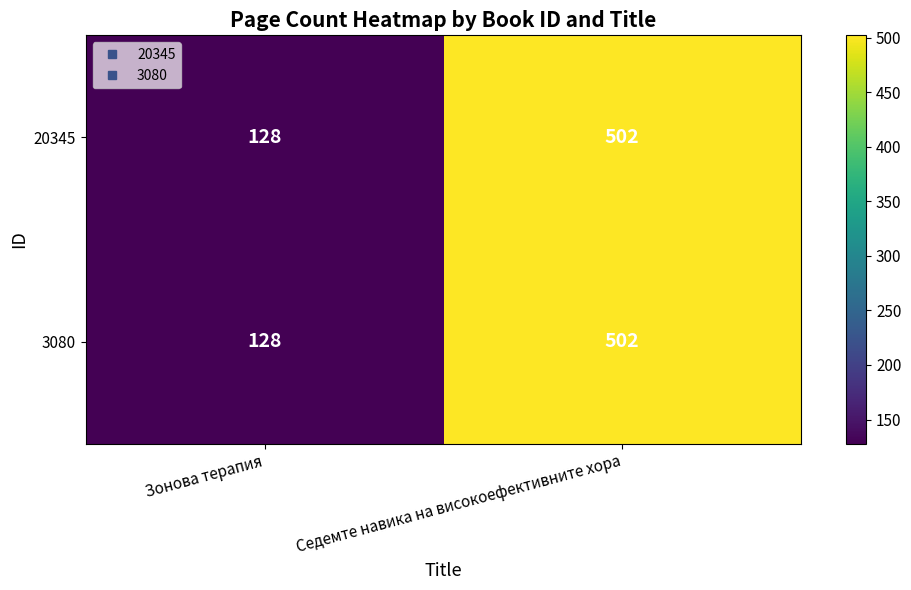

Rank the categories by 3080 value from highest to lowest.

Седемте навика на високоефективните хора, Зонова терапия